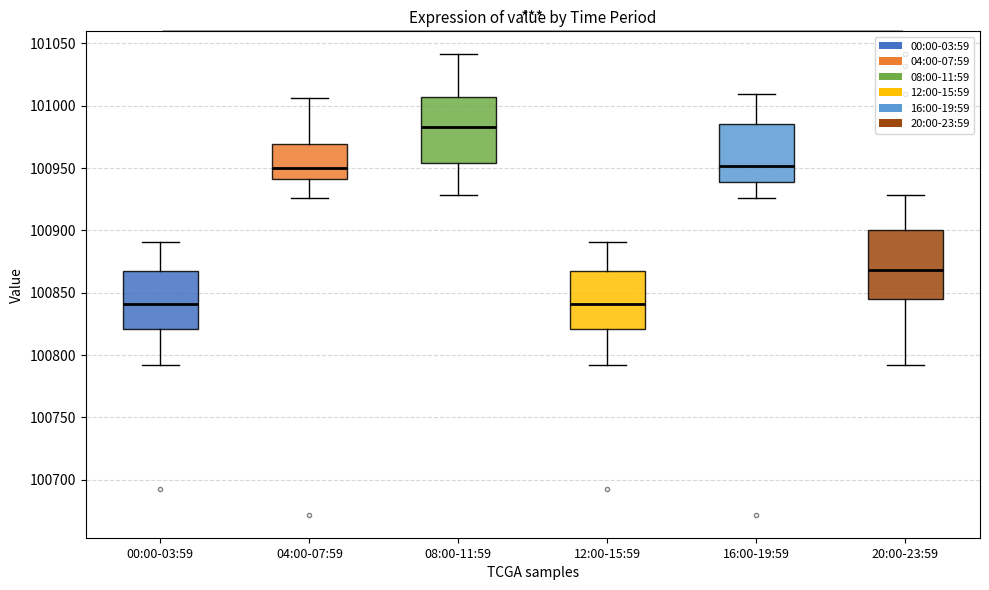

Where is the upper edge of the box for 16:00-19:59 on the y-axis? The values are not printed on the chart, so give them approximately, as read against the axis.

100985